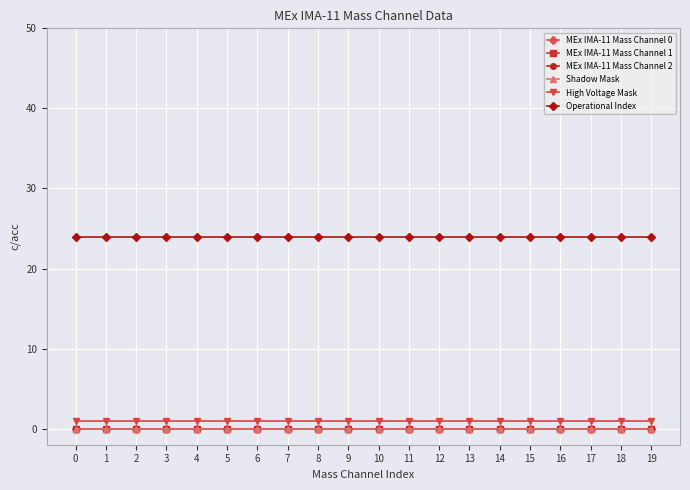

True or false: High Voltage Mask and Operational Index intersect in this chart.

False